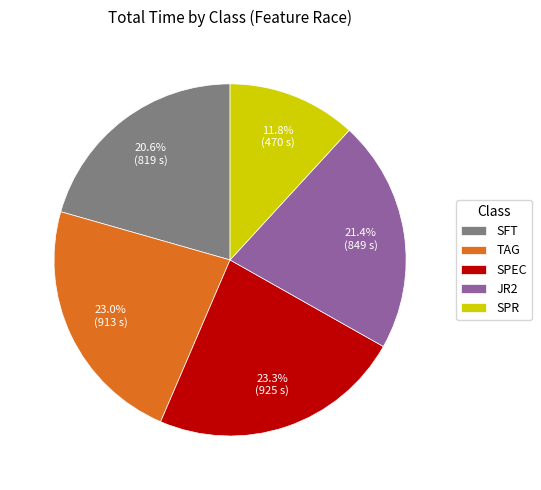

Is SPR the majority of the pie?

No